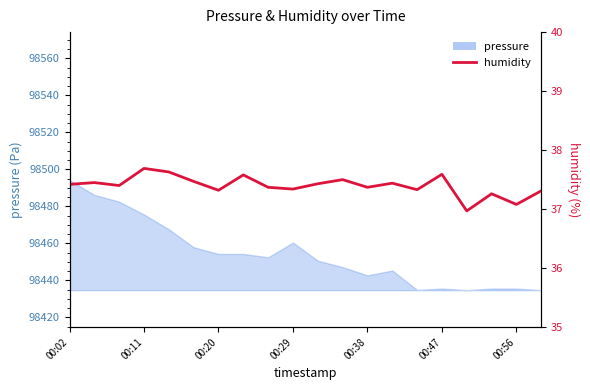

Is it true that the value at 14 is 8.4?

False